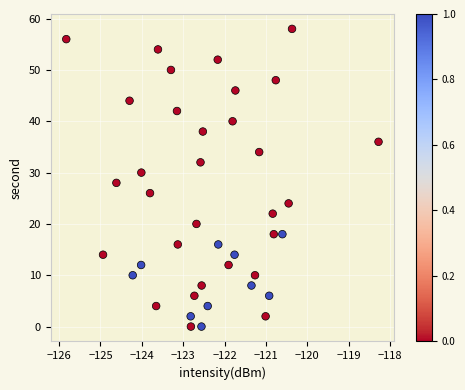

What is the range of Y values (max minus min)?

58